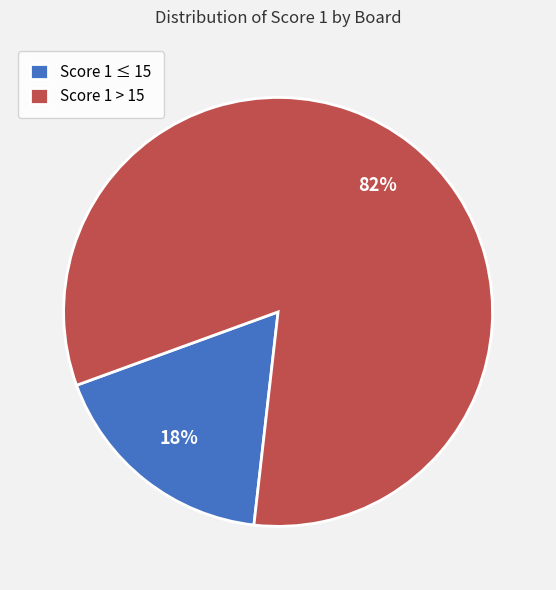

Rank the categories by value from lowest to highest.

Score 1 ≤ 15, Score 1 > 15